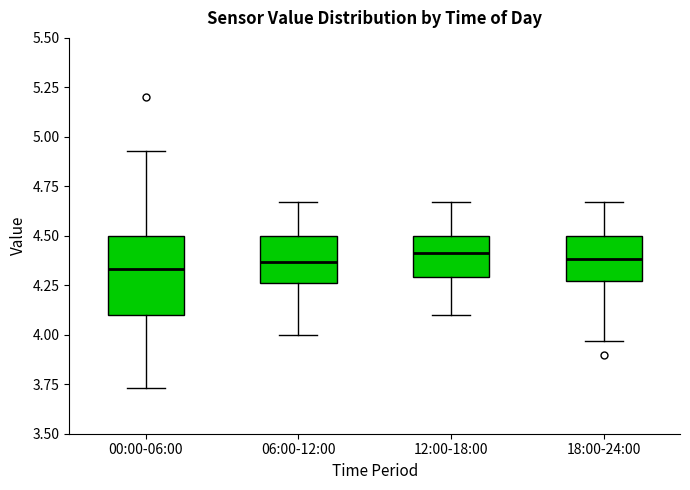

Reading left to right, transcribe this box plot: for each box, give where its median line is, the range the box spans, and where its two whiskers end, as read against the y-axis. The values are not printed on the chart, so give them approximately, as read against the axis.

00:00-06:00: median 4.35, box 4.10 to 4.50, whiskers 3.75 to 4.95
06:00-12:00: median 4.35, box 4.25 to 4.50, whiskers 4.00 to 4.65
12:00-18:00: median 4.40, box 4.30 to 4.50, whiskers 4.10 to 4.65
18:00-24:00: median 4.40, box 4.25 to 4.50, whiskers 3.95 to 4.65